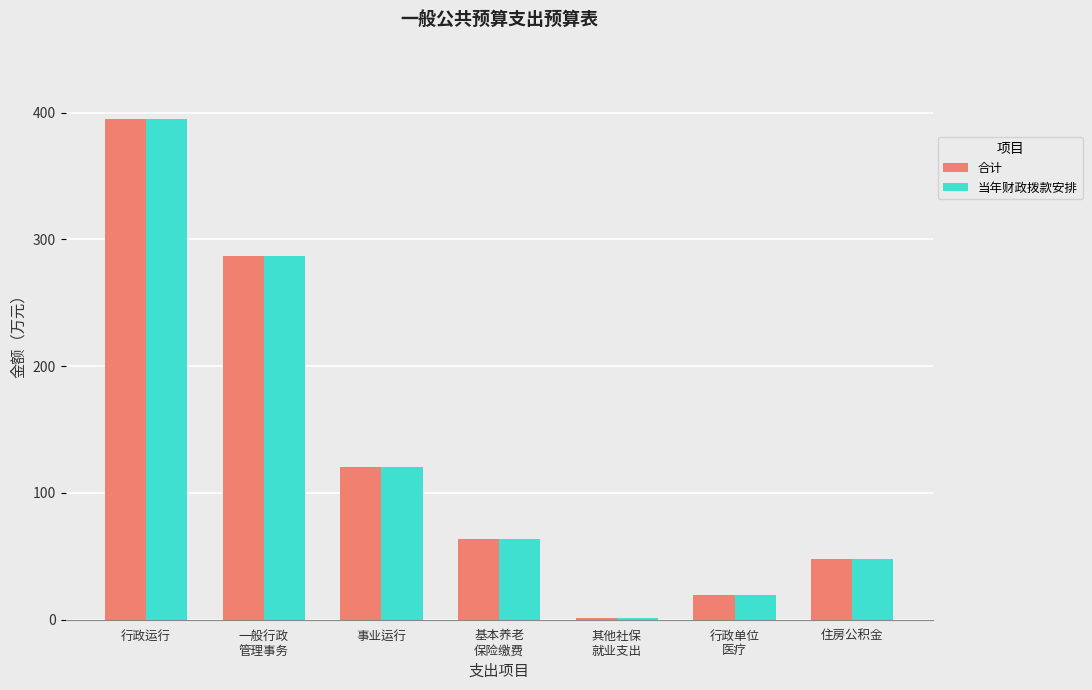

What are all the series names shown in the legend?

合计, 当年财政拨款安排